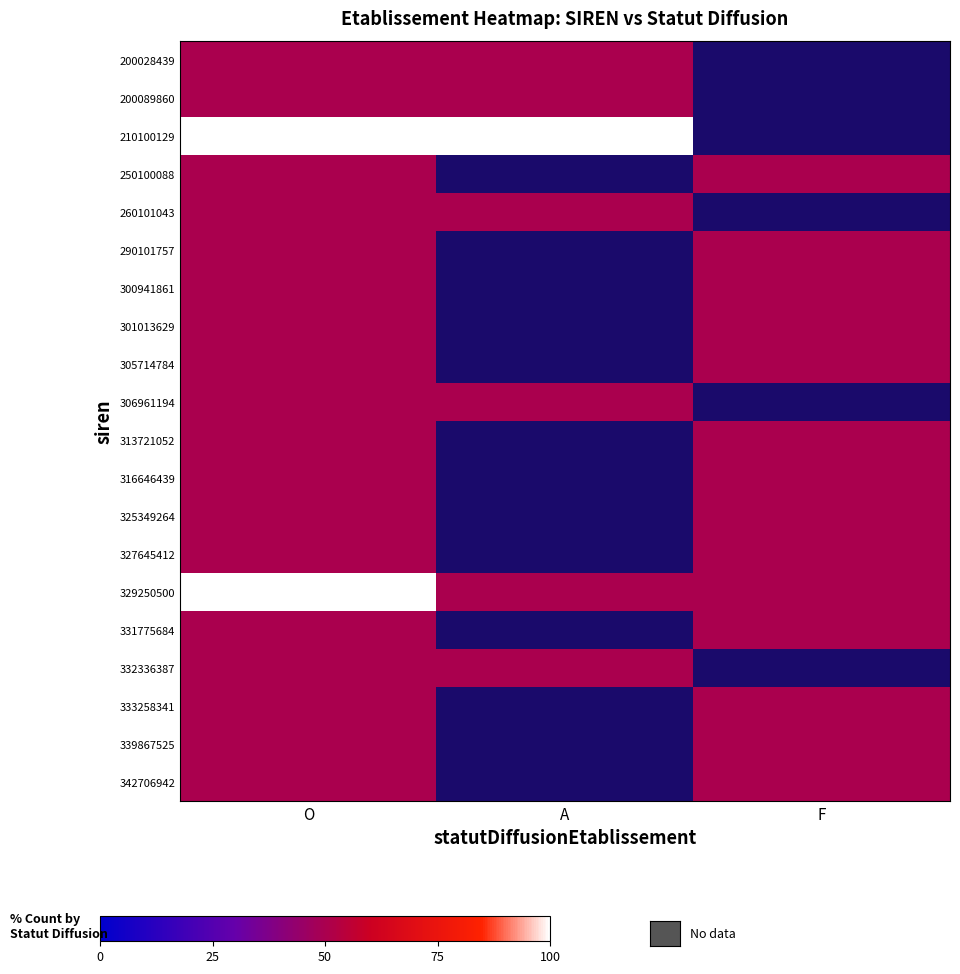

True or false: 342706942 has a value of 50.0 at F.

True